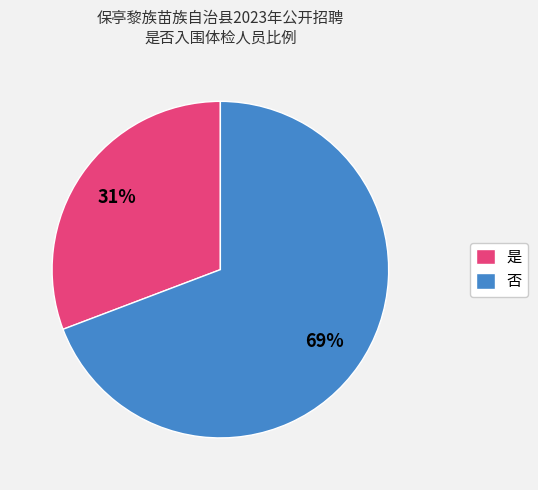

Which category has the smallest portion of the pie?

是